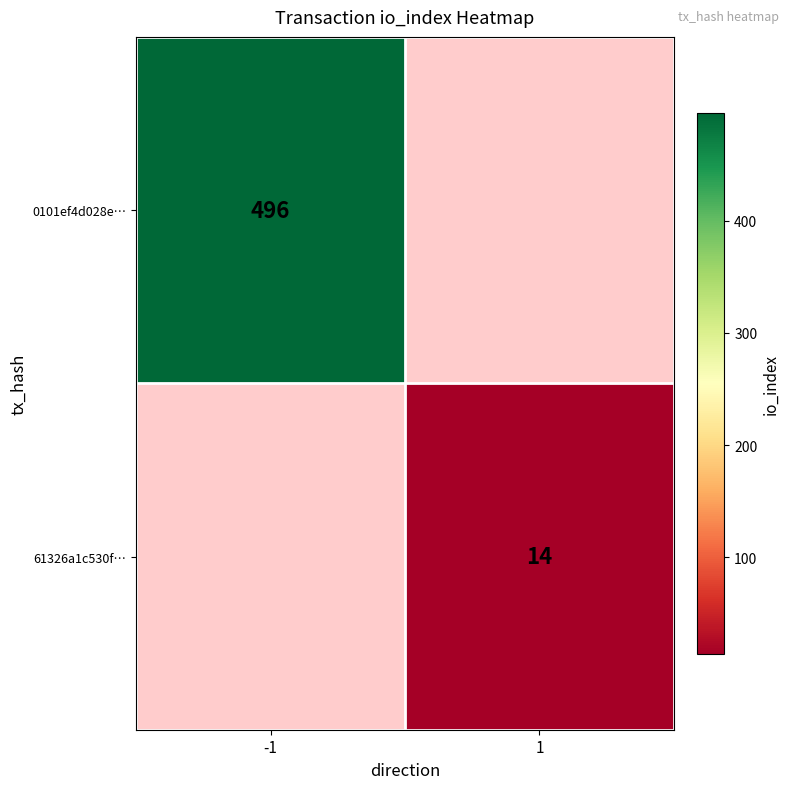

The 0101ef4d028e… series shows 496 at -1. True or false?

True